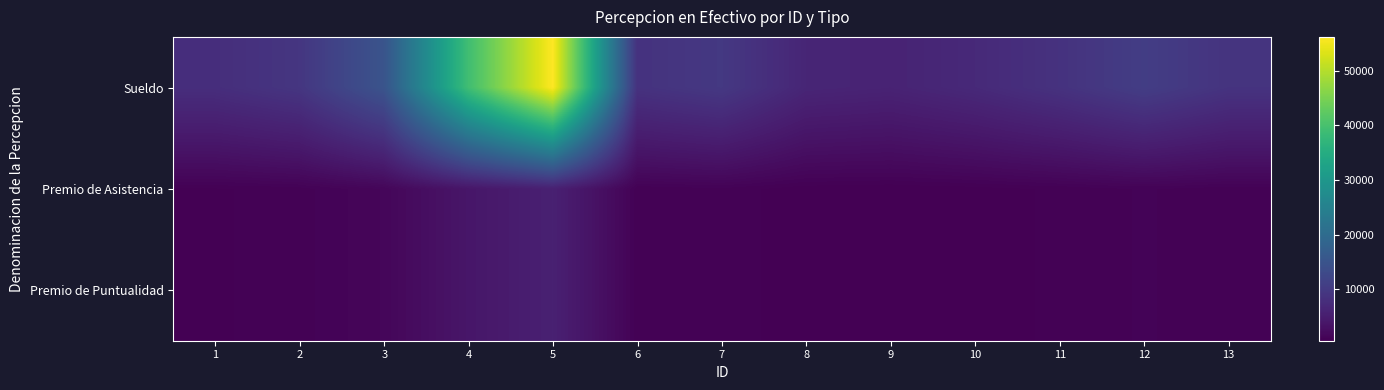

Between 1 and 13, which is larger?

13